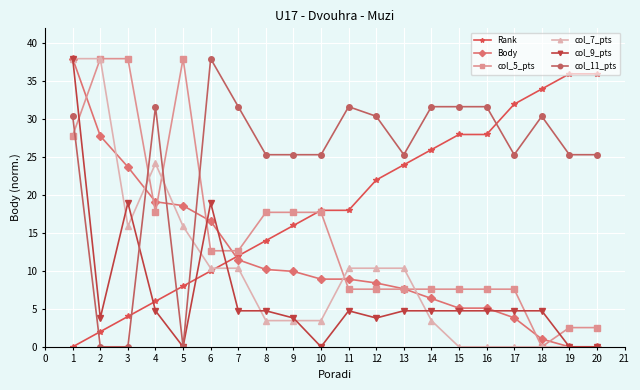

What is the value of the col_5_pts point at the 19th from the left?

2.5